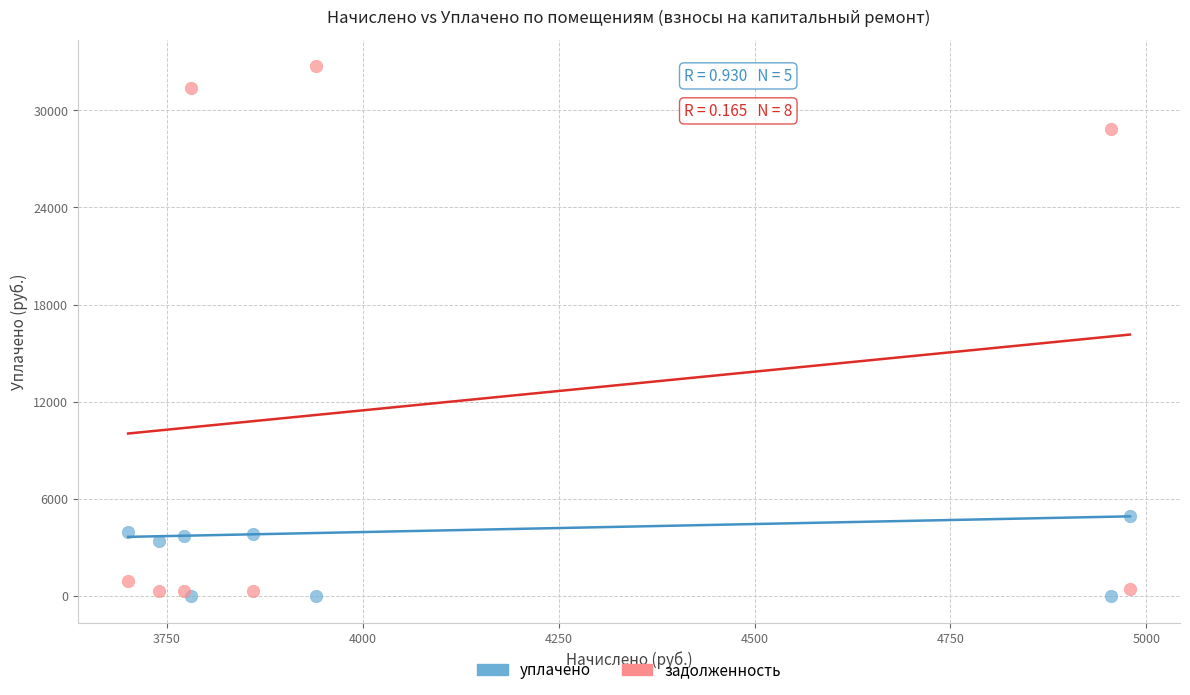

Which series contains the lowest Y value?

уплачено